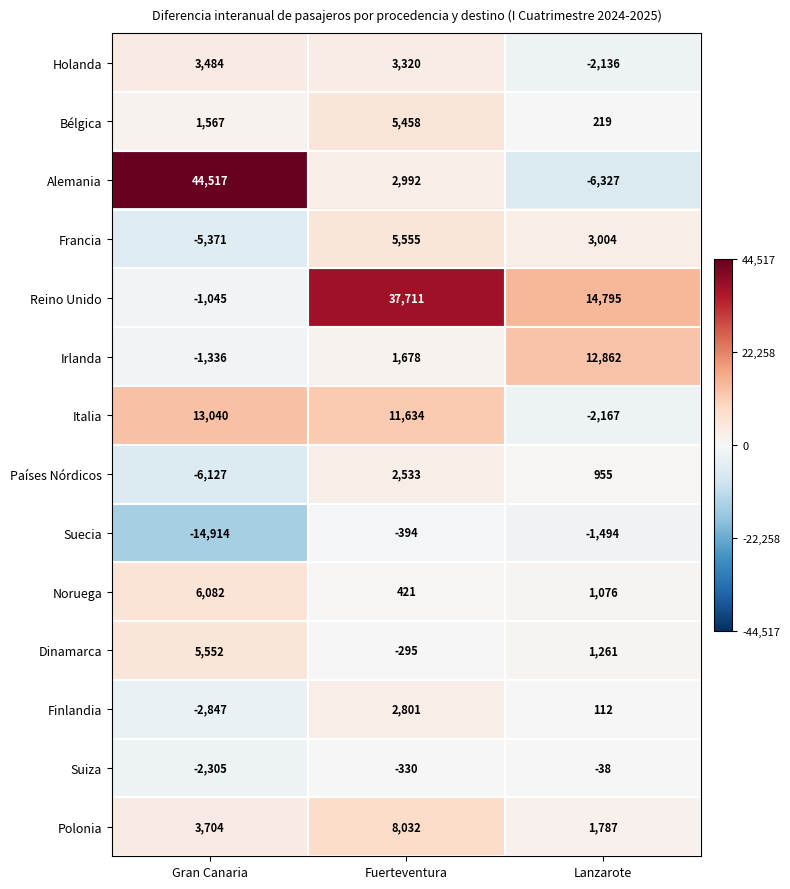

Count the Alemania values in the range -6327 to 44517.

3